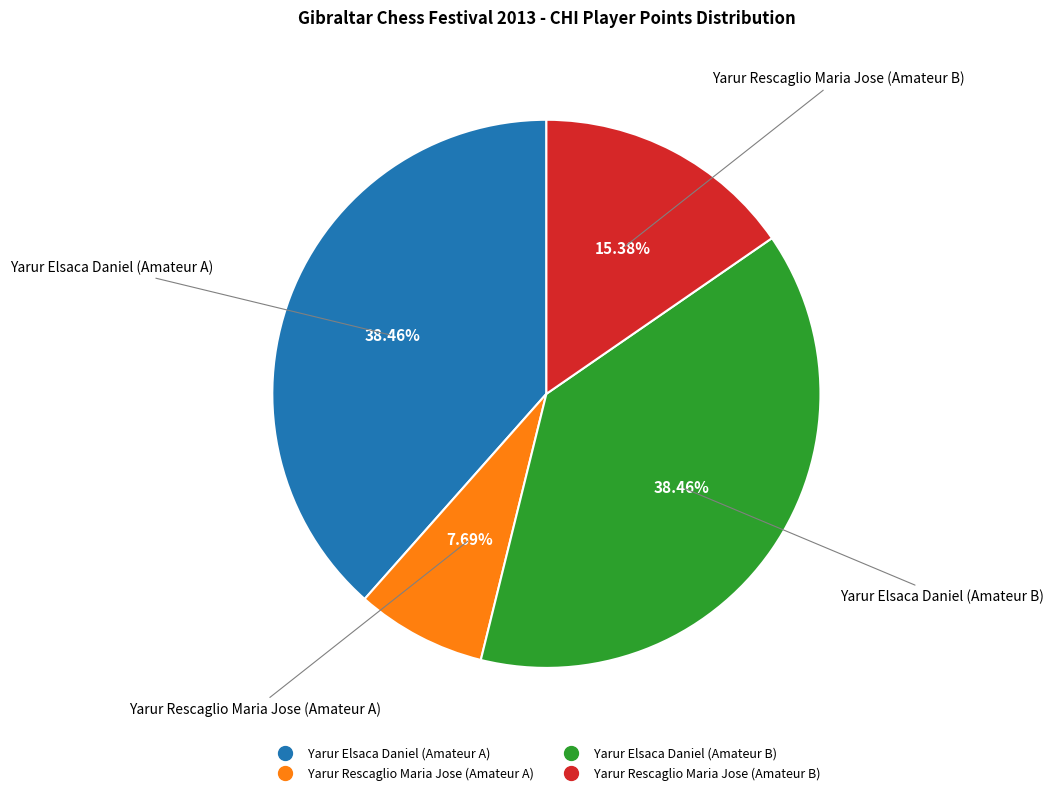

Which slice is the smallest?

Yarur Rescaglio Maria Jose (Amateur A)